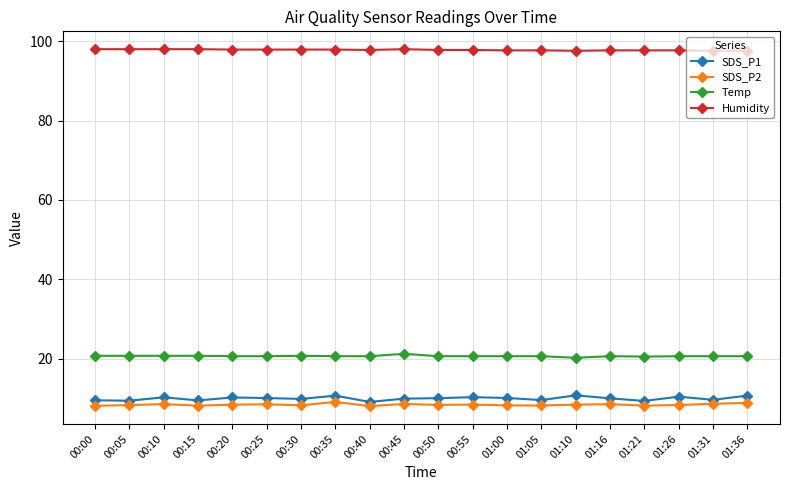

True or false: Humidity and SDS_P2 intersect in this chart.

False